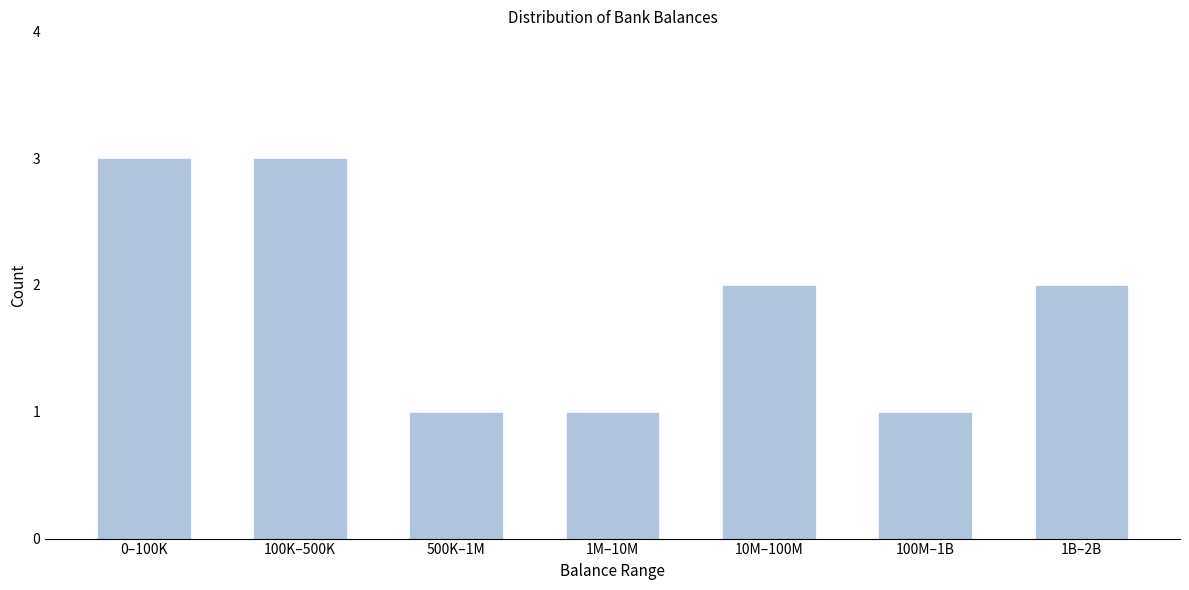

Reading left to right, list all the values displayed in this chart.

3	3	1	1	2	1	2